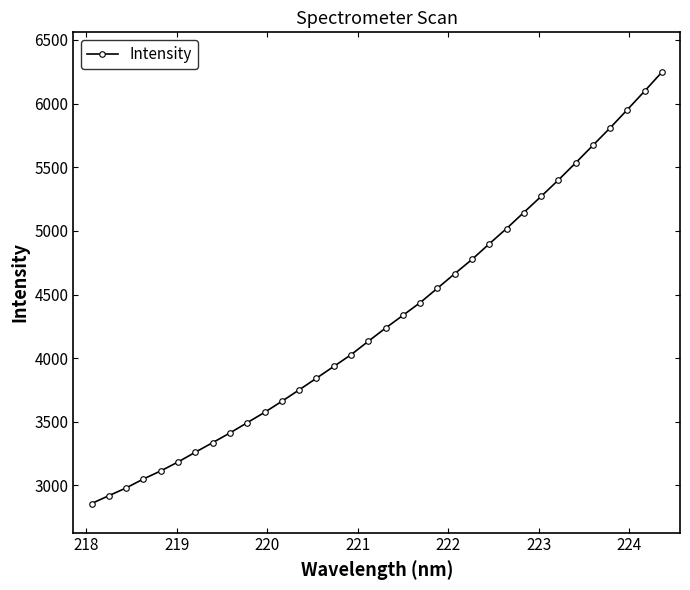

What is the minimum value shown in the chart?

2857.6